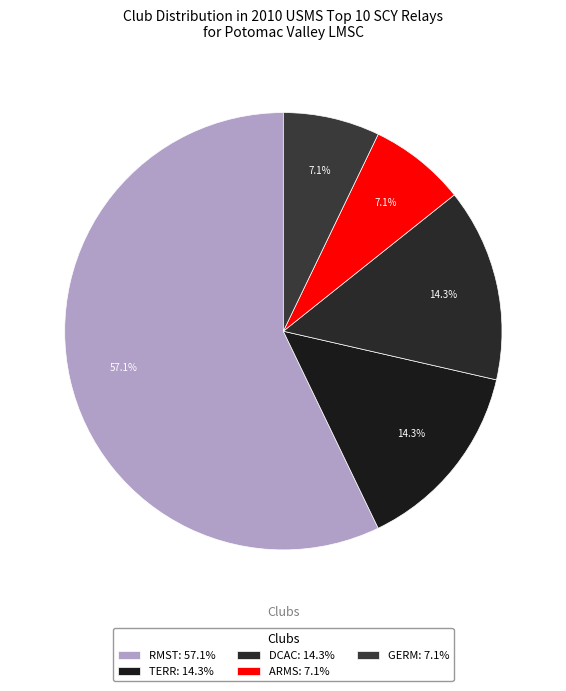

Does any single category account for the majority?

Yes